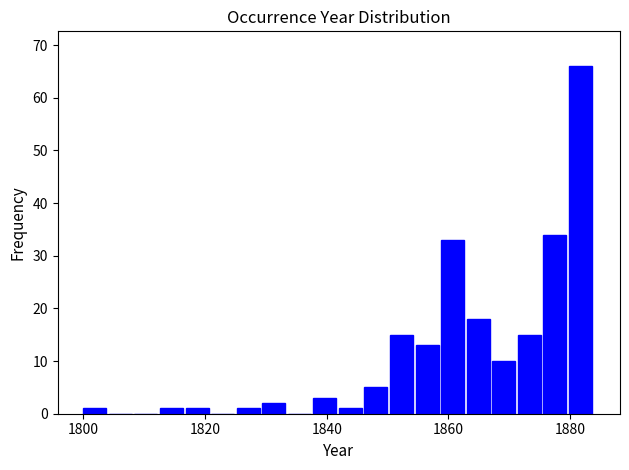

Around what value on the x-axis is the tallest bar? Give the approximate position of its centre, as read against the axis.

1882